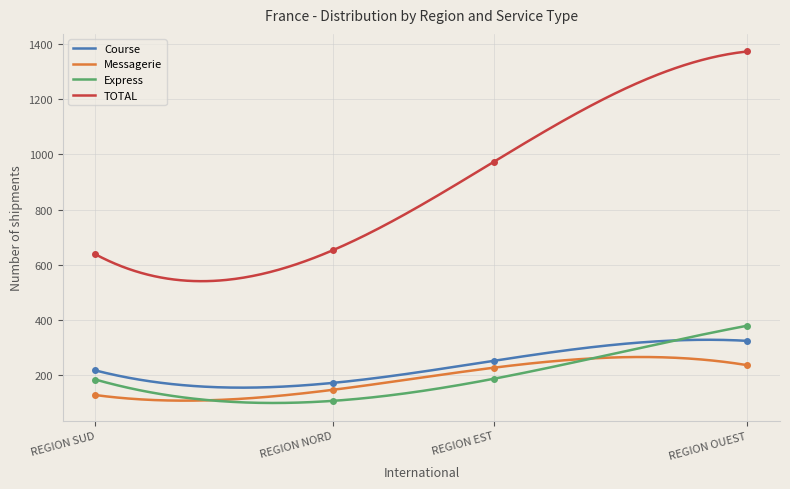

What is the maximum value for TOTAL?

1372.0